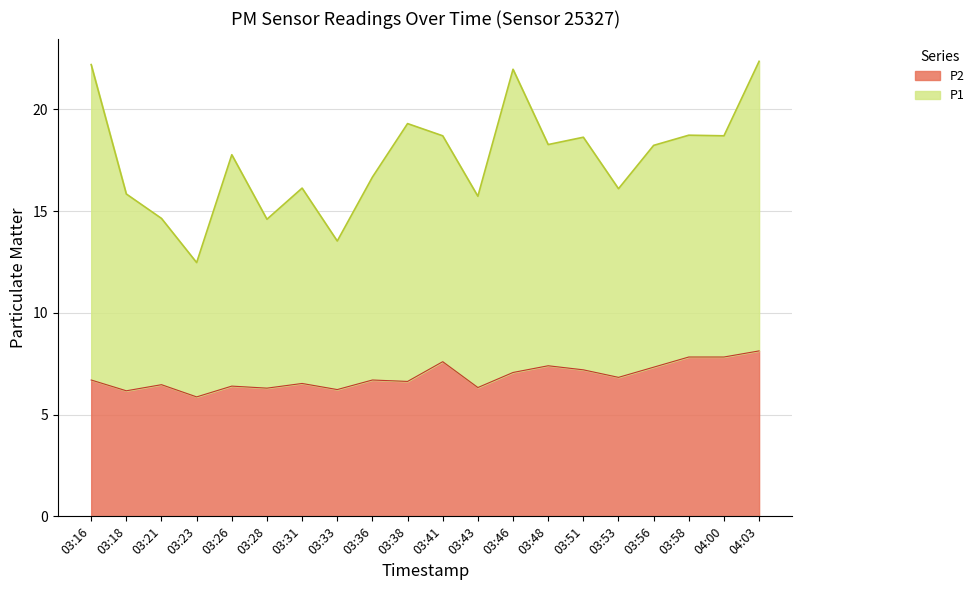

What is the difference between the maximum and minimum values in the P2 series?

2.3